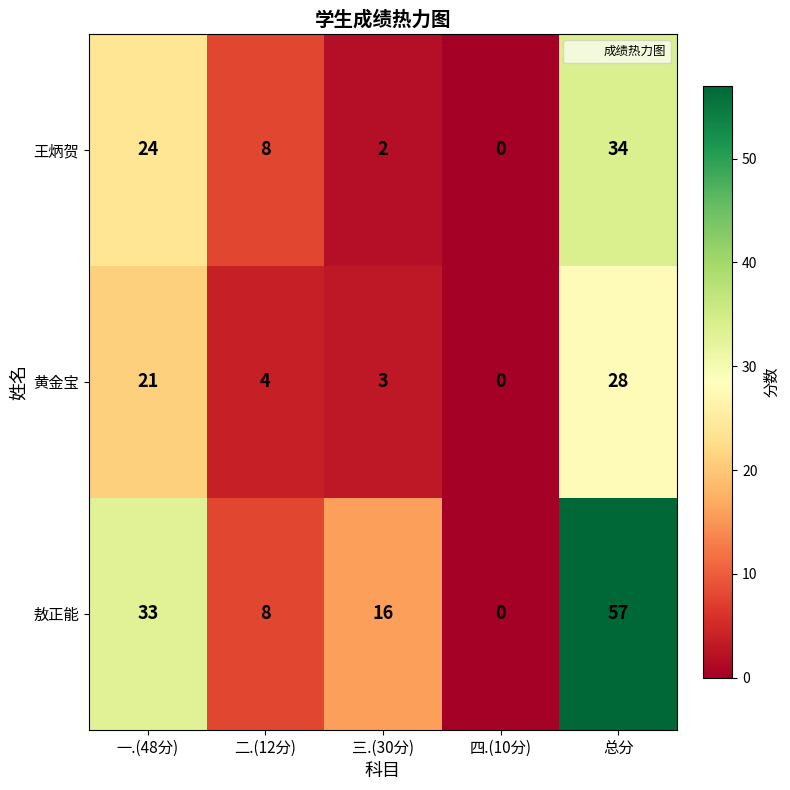

At which category is the sum across all series the highest?

总分